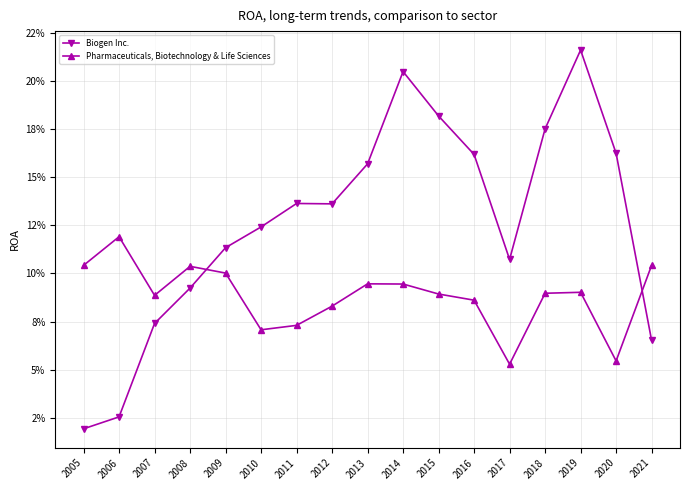

What is the value of the Pharmaceuticals, Biotechnology & Life Sciences point at the 1st from the left?

0.1